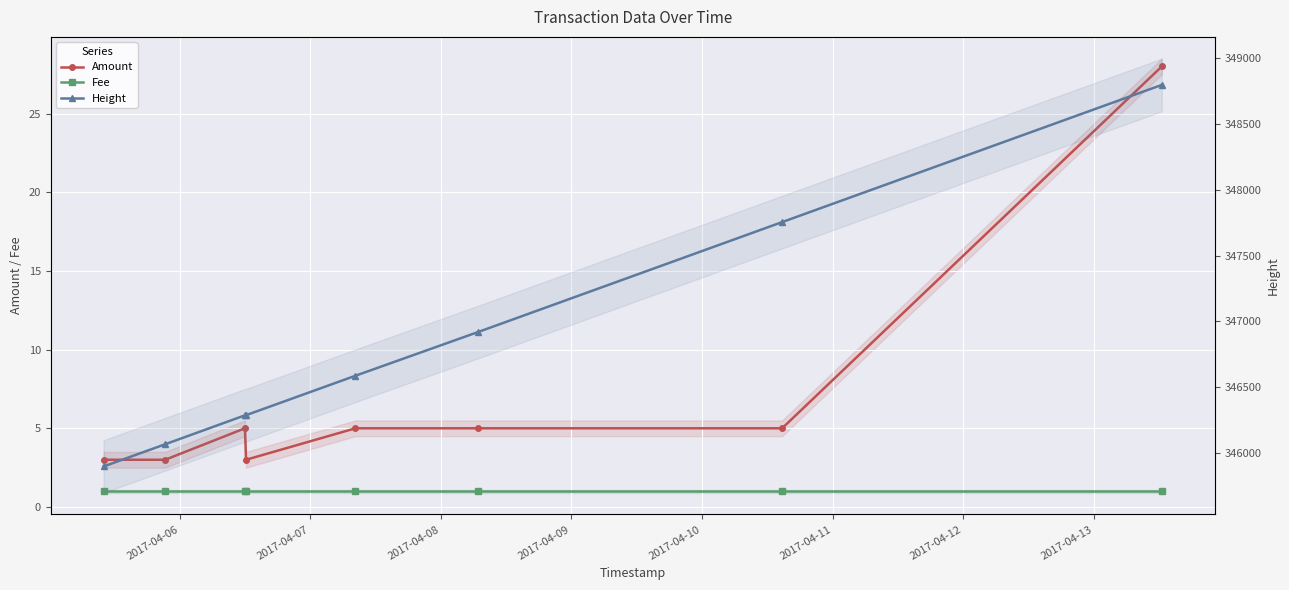

What are all the series names shown in the legend?

Amount, Fee, Height